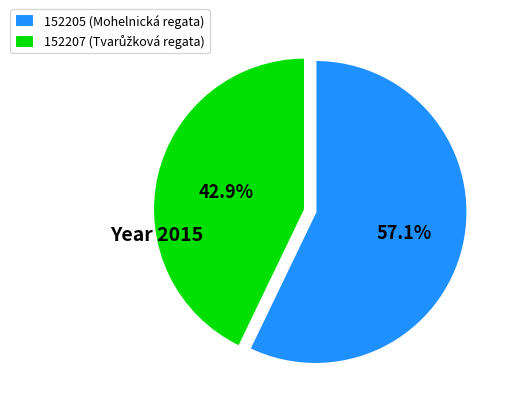

How much of the chart is everything except 152207?

57.1%